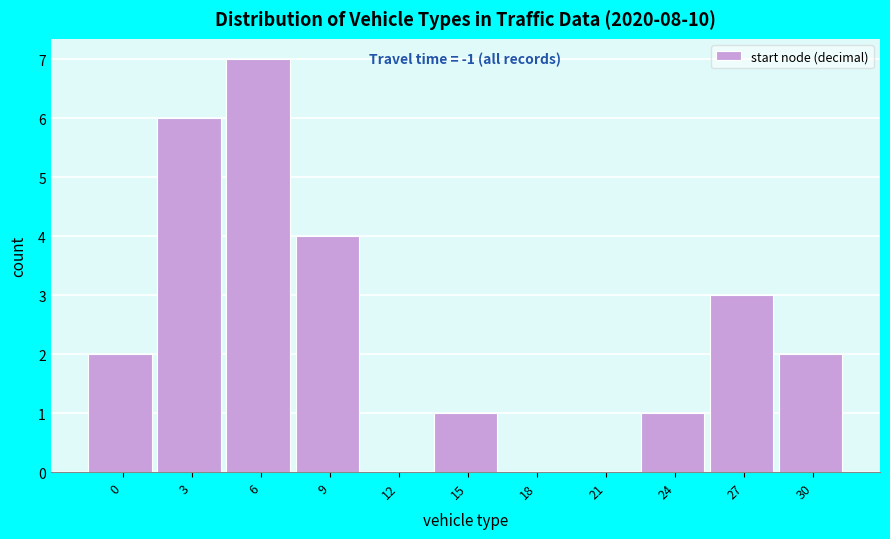

Reading right to left, extract all data points from this chart.

30=2	27=3	24=1	21=0	18=0	15=1	12=0	9=4	6=7	3=6	0=2